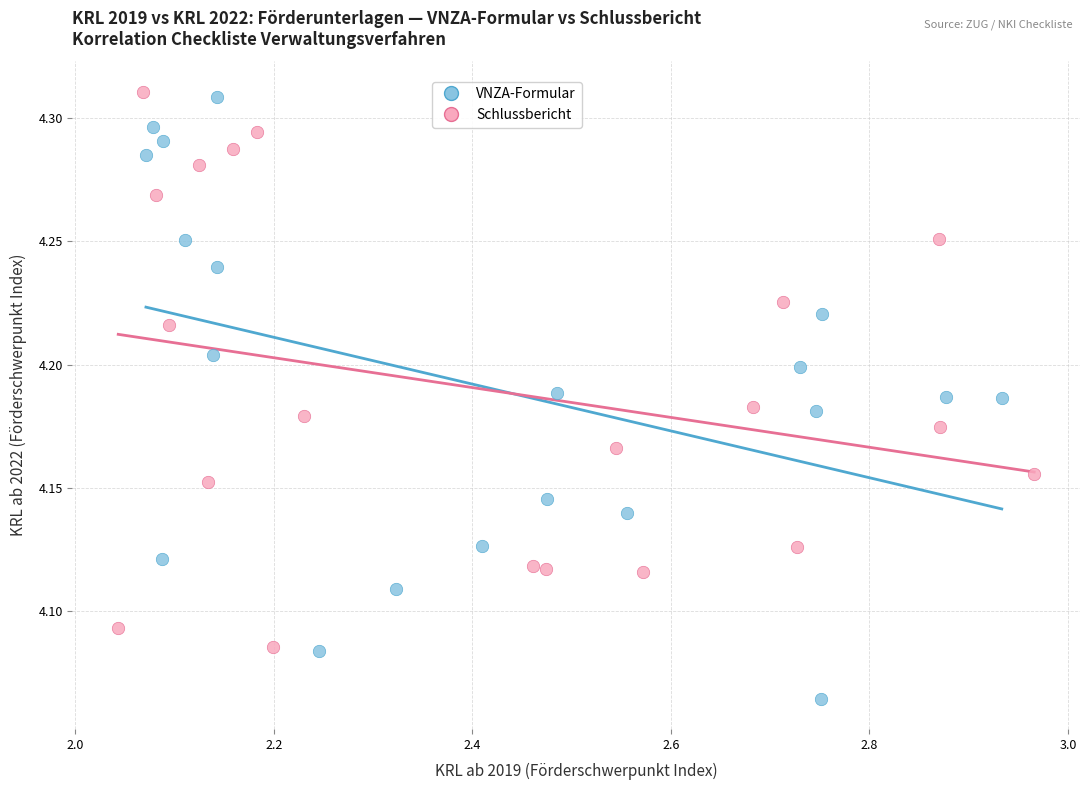

Which series has the widest spread of Y values?

VNZA-Formular